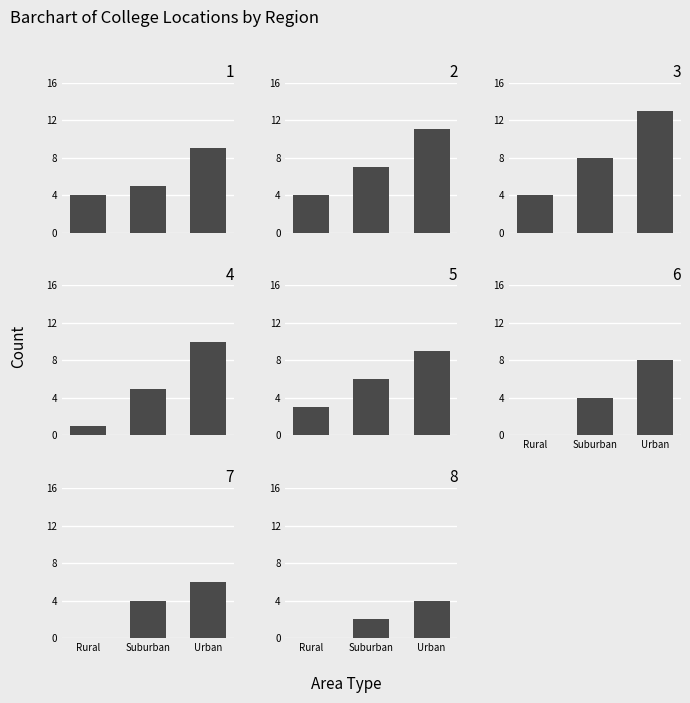

What are all the series names shown in the legend?

Rural, Suburban, Urban